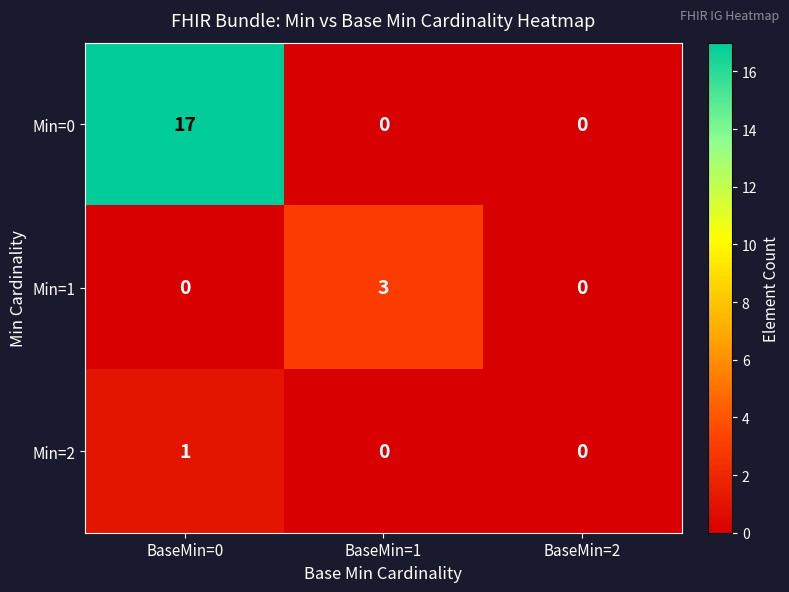

How many categories are shown in the chart?

3